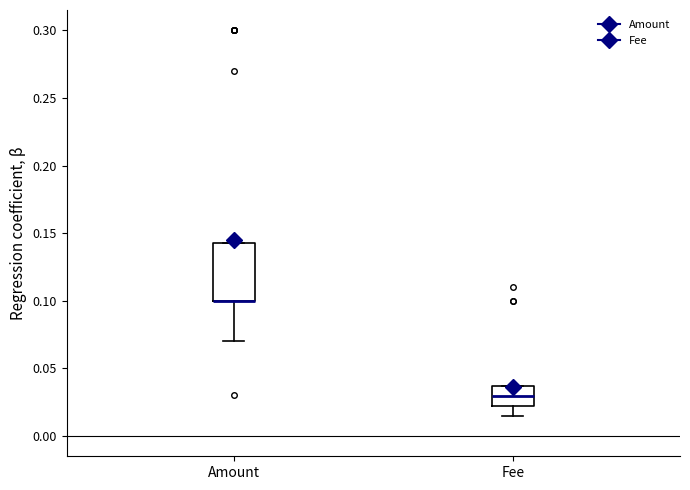

Reading left to right, transcribe this box plot: for each box, give where its median line is, the range the box spans, and where its two whiskers end, as read against the y-axis. The values are not printed on the chart, so give them approximately, as read against the axis.

Amount: median 0.100 (drawn on the box's lower edge), box 0.100 to 0.145, whiskers 0.070 to 0.145
Fee: median 0.030, box 0.020 to 0.035, whiskers 0.015 to 0.035